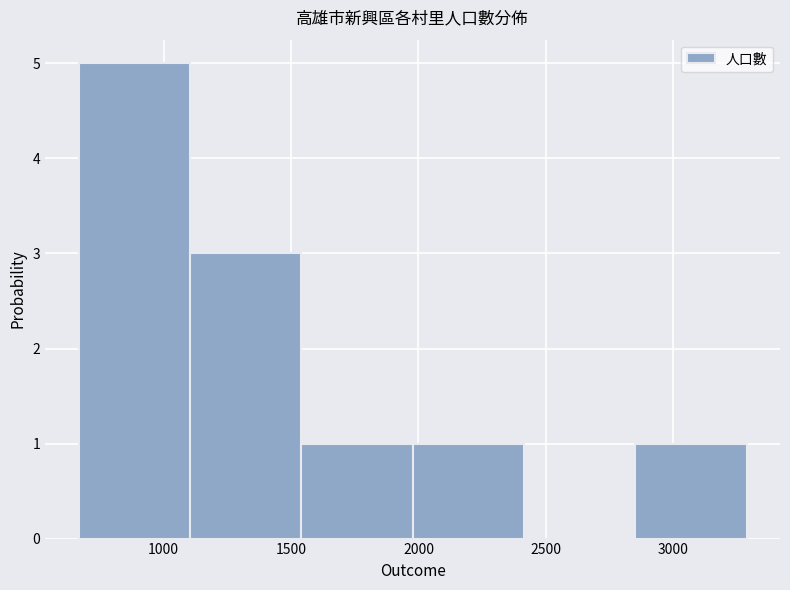

What is the height of the bar covering 1100 to 1550 on the x-axis? Neither the bar edges nor the heights are printed on the chart, so give them approximately, as read against the axes.

3